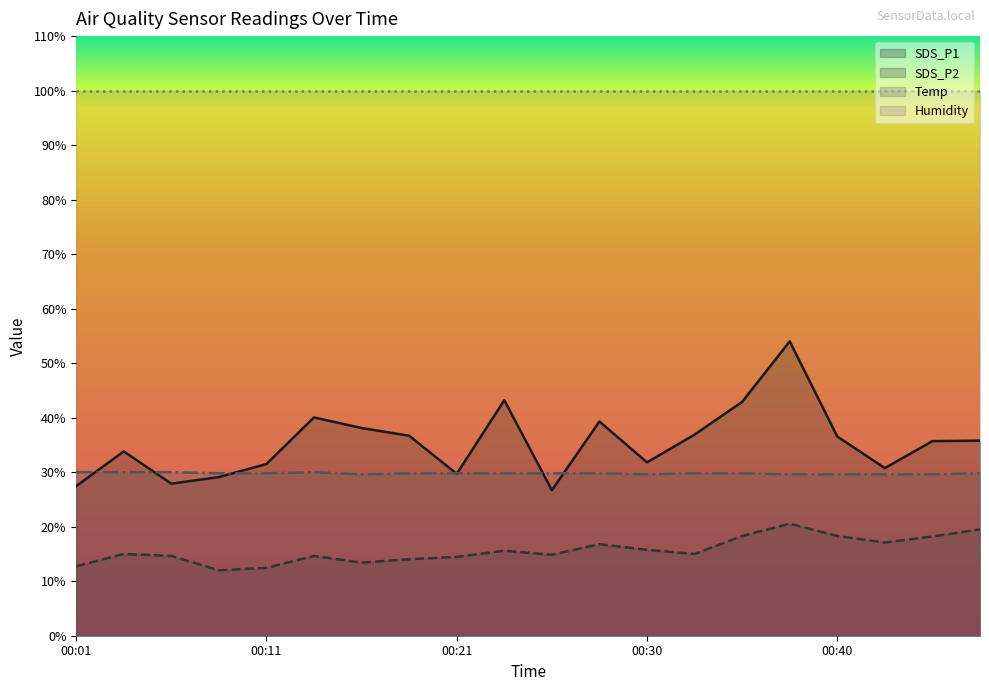

Does the chart display data point markers on the line(s)?

No